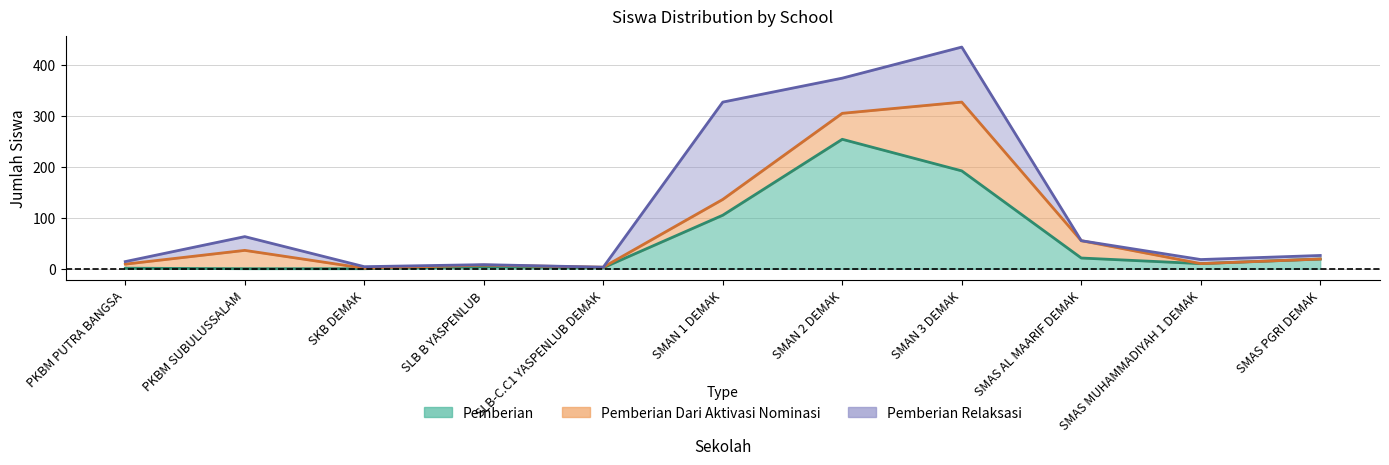

Rank the categories by Pemberian value from lowest to highest.

PKBM SUBULUSSALAM, SKB DEMAK, PKBM PUTRA BANGSA, SLB-C.C1 YASPENLUB DEMAK, SLB B YASPENLUB, SMAS MUHAMMADIYAH 1 DEMAK, SMAS PGRI DEMAK, SMAS AL MAARIF DEMAK, SMAN 1 DEMAK, SMAN 3 DEMAK, SMAN 2 DEMAK